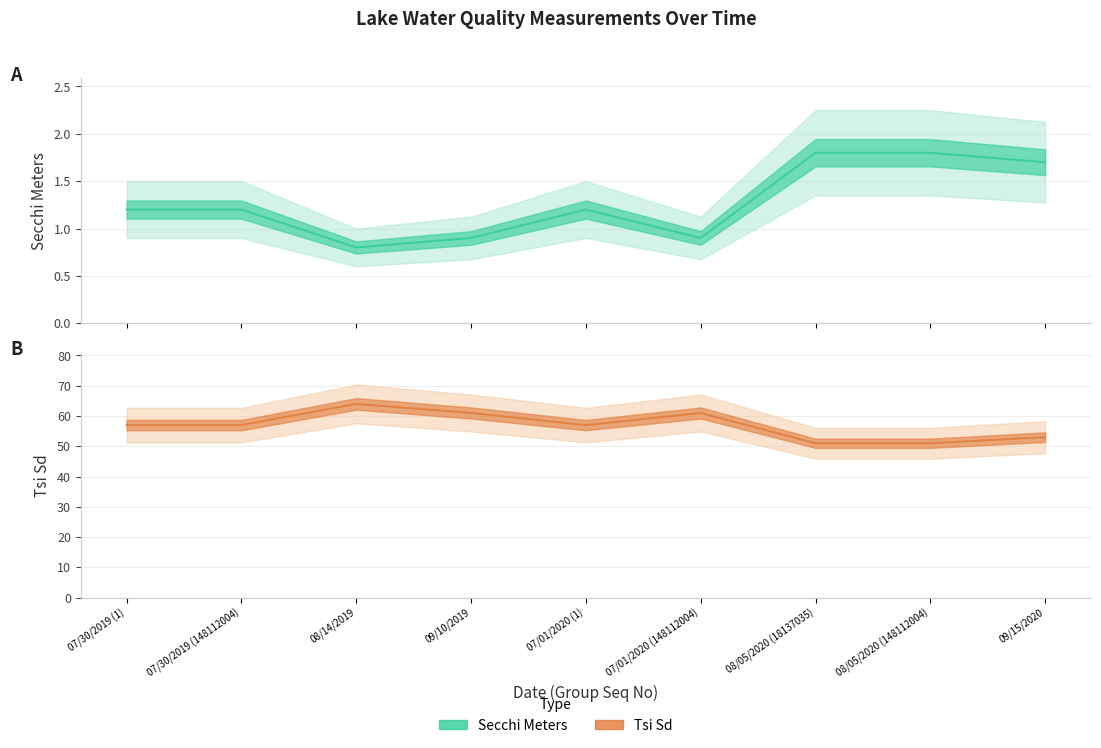

What is the label of the 1st point from the left?

07/30/2019 (1)